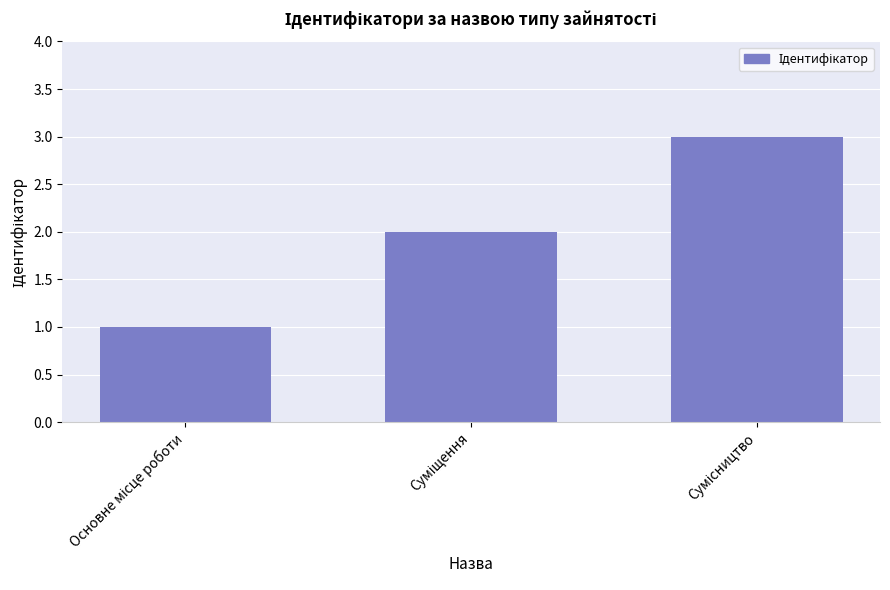

Reading left to right, what are all the values shown in this chart?

1	2	3